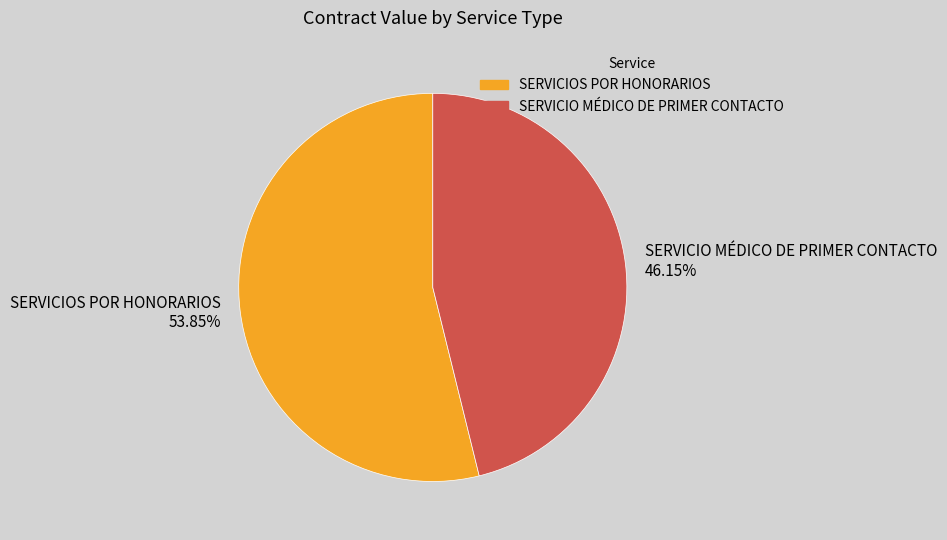

Does SERVICIO MÉDICO DE PRIMER CONTACTO account for over 50% of the chart?

No